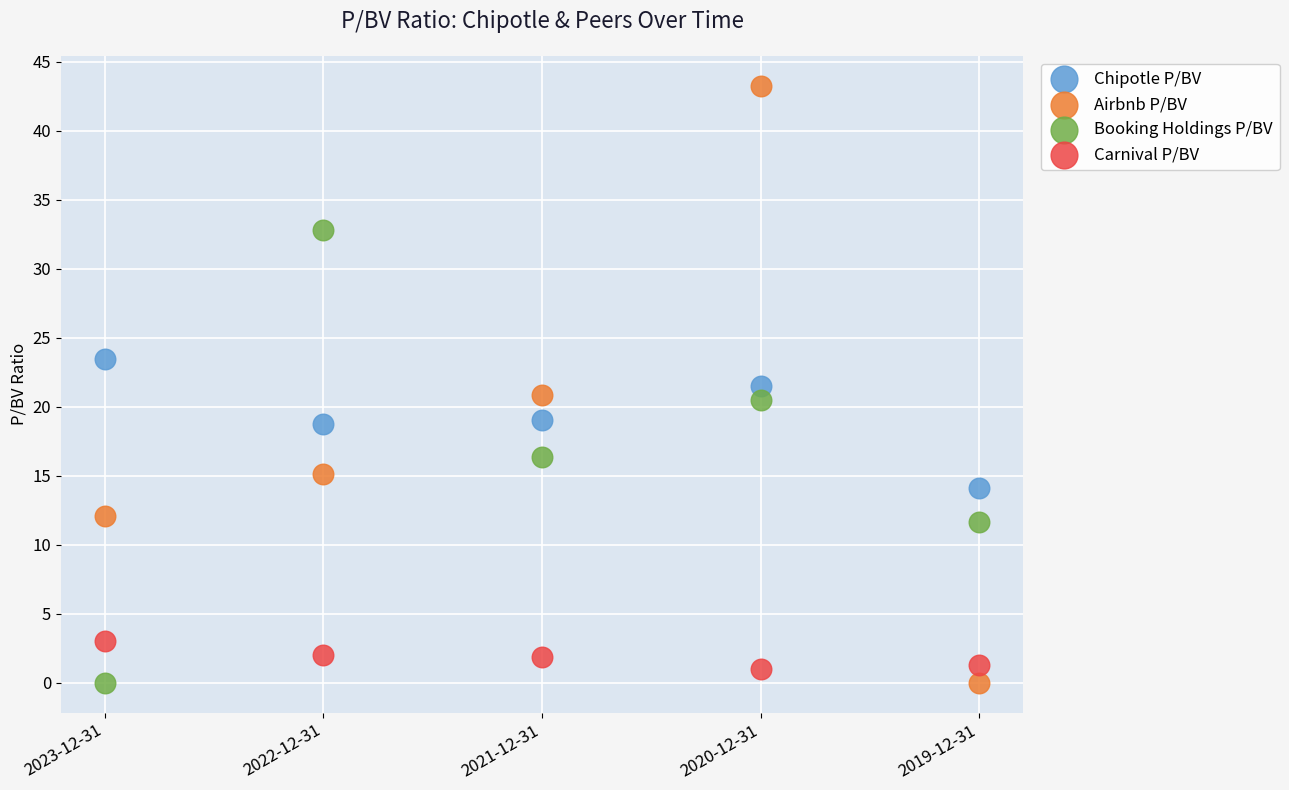

Which series contains the highest Y value?

Airbnb P/BV